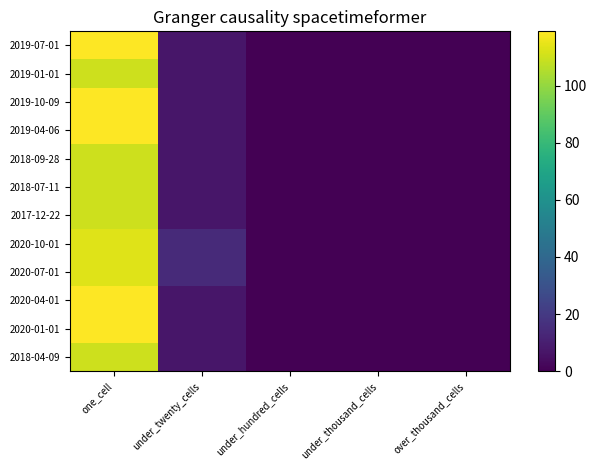

Between over_thousand_cells and under_hundred_cells, which is larger?

over_thousand_cells